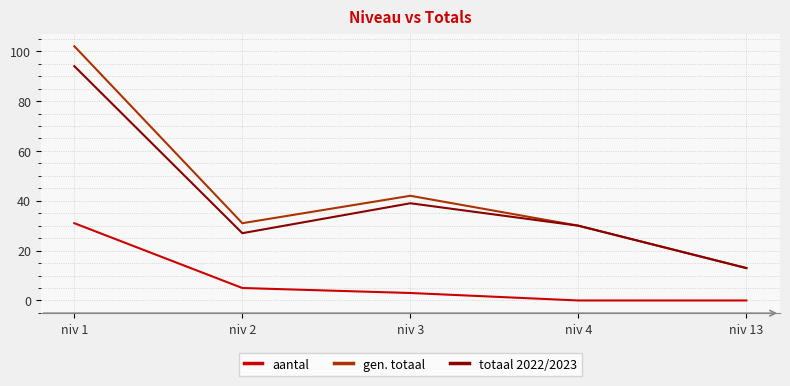

What are all the series names shown in the legend?

aantal, gen. totaal, totaal 2022/2023